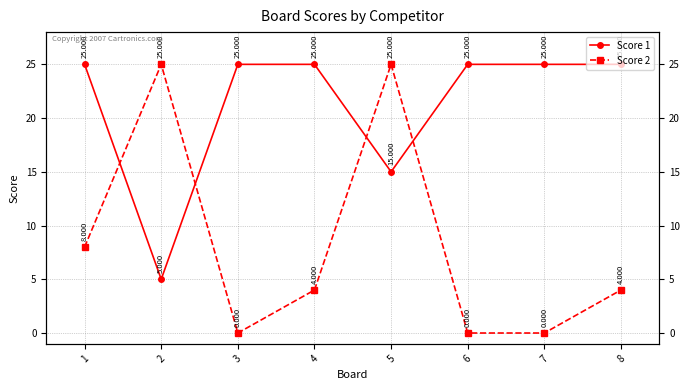

At how many categories does at least one series exceed 3?

8